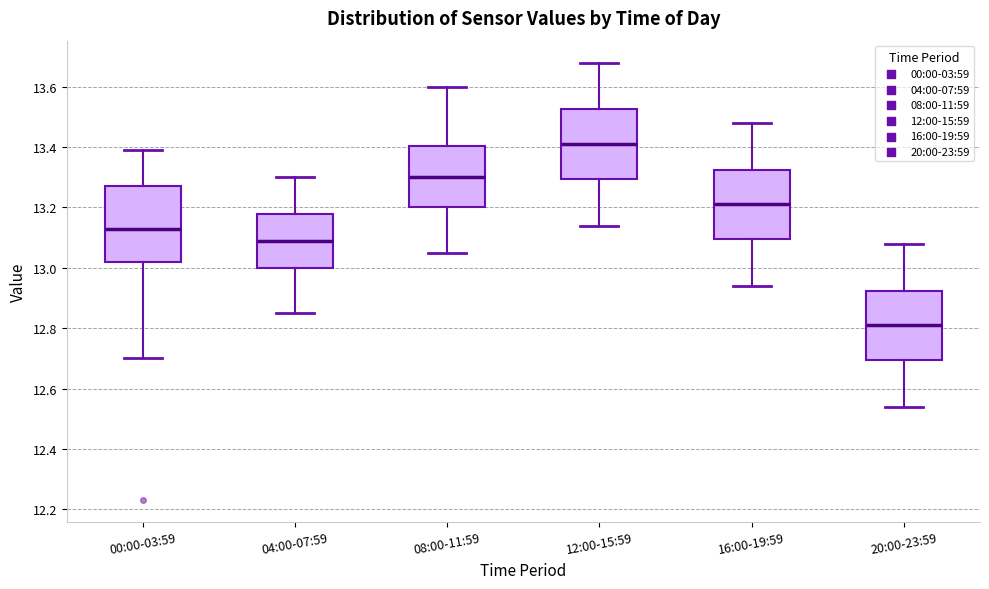

Reading left to right, read every box against the y-axis: the position of its median line, the range the box covers, and the ends of its whiskers. The values are not printed on the chart, so give them approximately, as read against the axis.

00:00-03:59: median 13.14, box 13.02 to 13.28, whiskers 12.70 to 13.40
04:00-07:59: median 13.10, box 13.00 to 13.18, whiskers 12.86 to 13.30
08:00-11:59: median 13.30, box 13.20 to 13.40, whiskers 13.06 to 13.60
12:00-15:59: median 13.42, box 13.30 to 13.52, whiskers 13.14 to 13.68
16:00-19:59: median 13.22, box 13.10 to 13.32, whiskers 12.94 to 13.48
20:00-23:59: median 12.82, box 12.70 to 12.92, whiskers 12.54 to 13.08